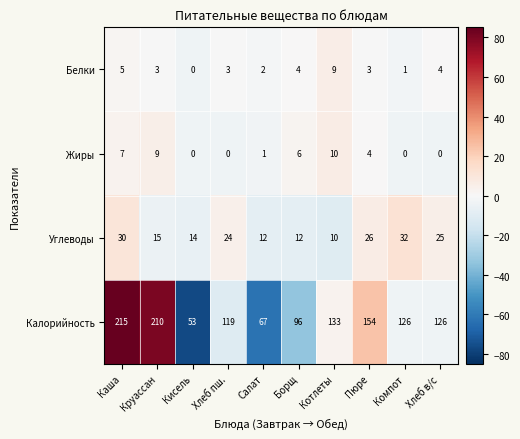

How many categories are shown in the chart?

10